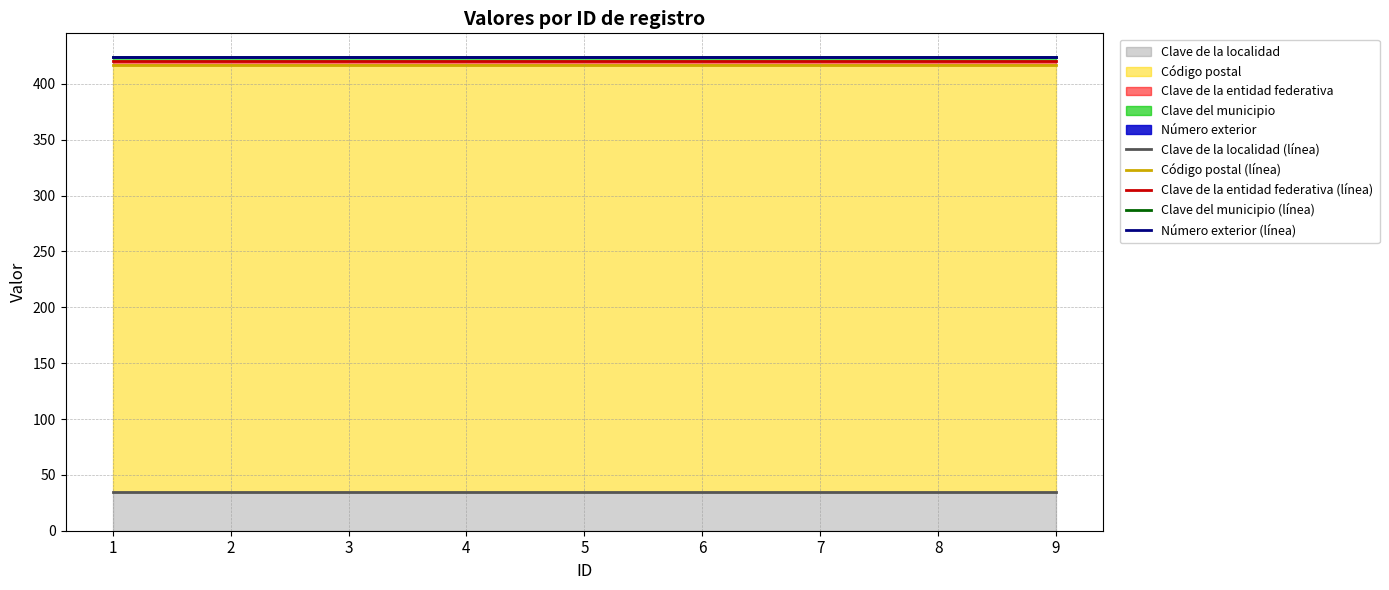

Reading left to right, list all the values displayed in this chart.

Clave de la localidad (línea): 35.0	35.0	35.0	35.0	35.0	35.0	35.0	35.0	35.0
Código postal (línea): 417.1	417.1	417.1	417.1	417.1	417.1	417.1	417.1	417.1
Clave de la entidad federativa (línea): 420.4	420.4	420.4	420.4	420.4	420.4	420.4	420.4	420.4
Clave del municipio (línea): 423.7	423.7	423.7	423.7	423.7	423.7	423.7	423.7	423.7
Número exterior (línea): 424.0	424.0	424.0	424.0	424.0	424.0	424.0	424.0	424.0